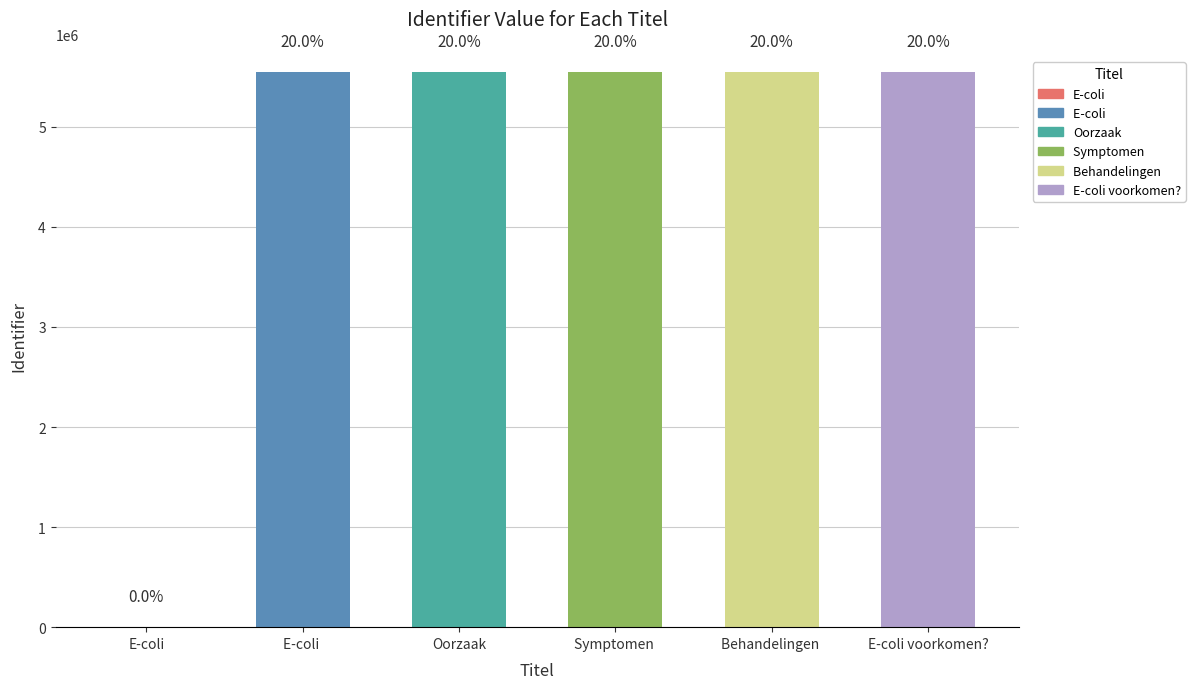

Reading left to right, list all the values displayed in this chart.

E-coli=0	E-coli =5545893	Oorzaak=5545965	Symptomen =5546087	Behandelingen =5546152	E-coli voorkomen?=5546171